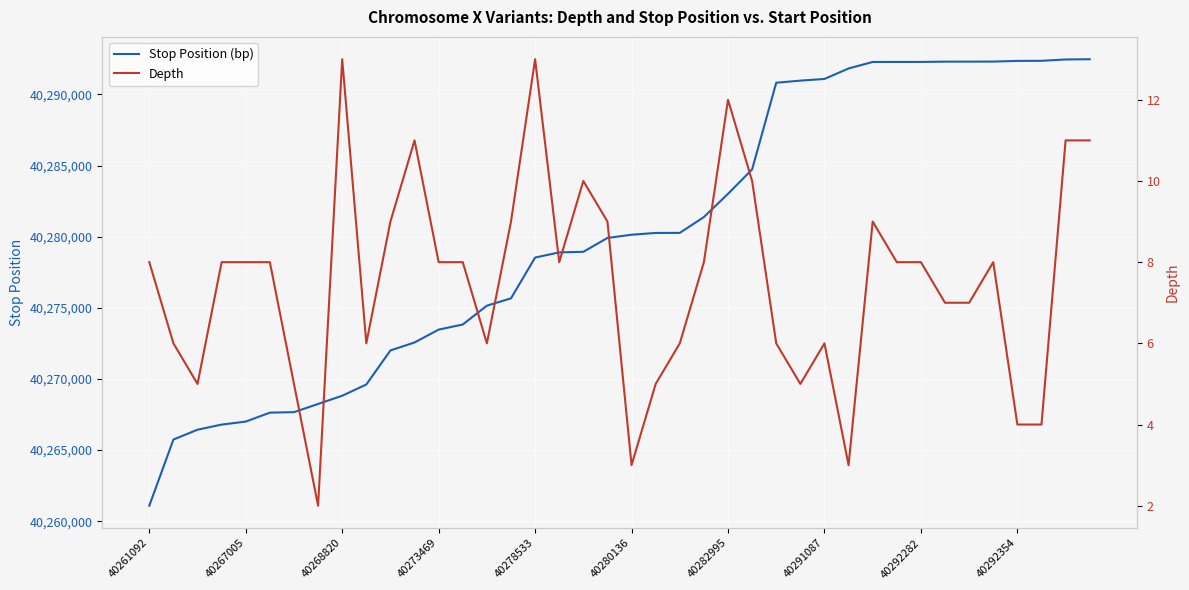

What is the average value of the Depth series?

8